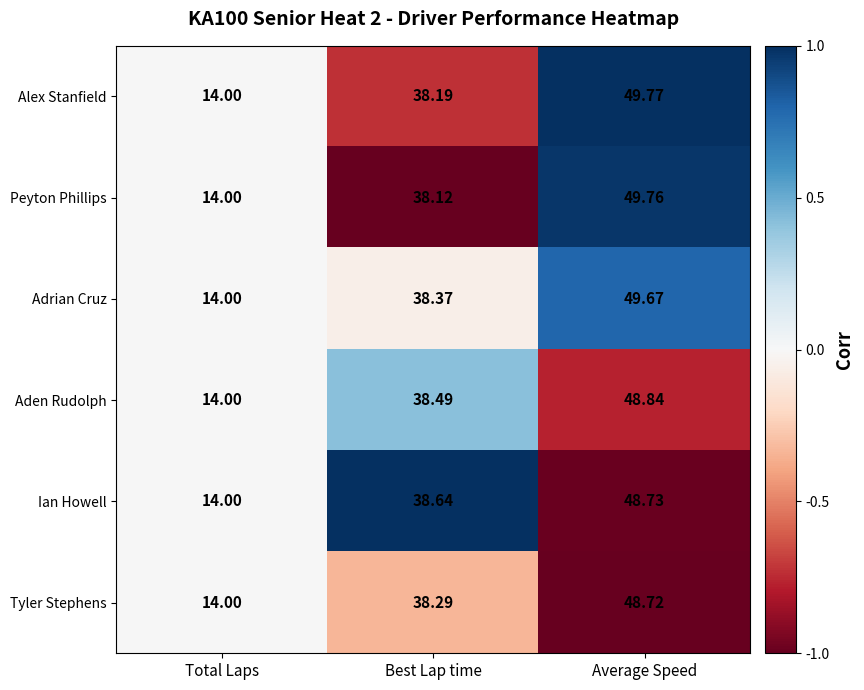

Which series has the widest spread of values?

Alex Stanfield